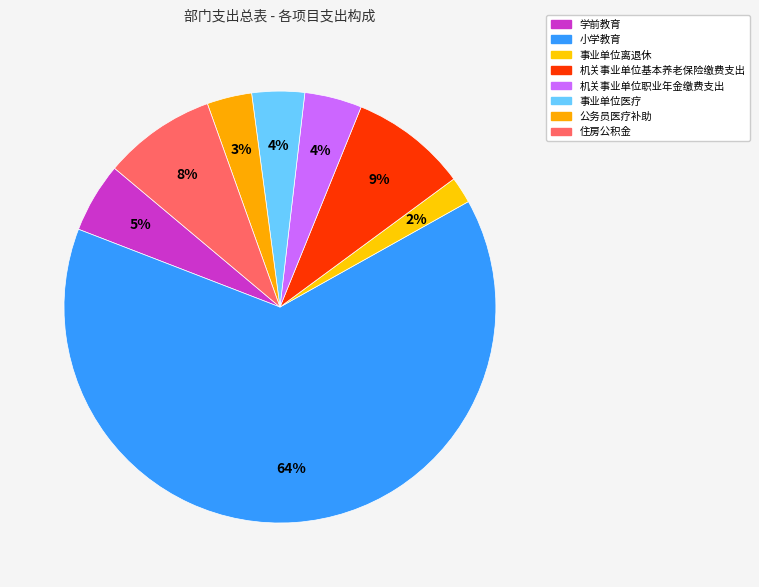

Count the number of slices in the pie.

8